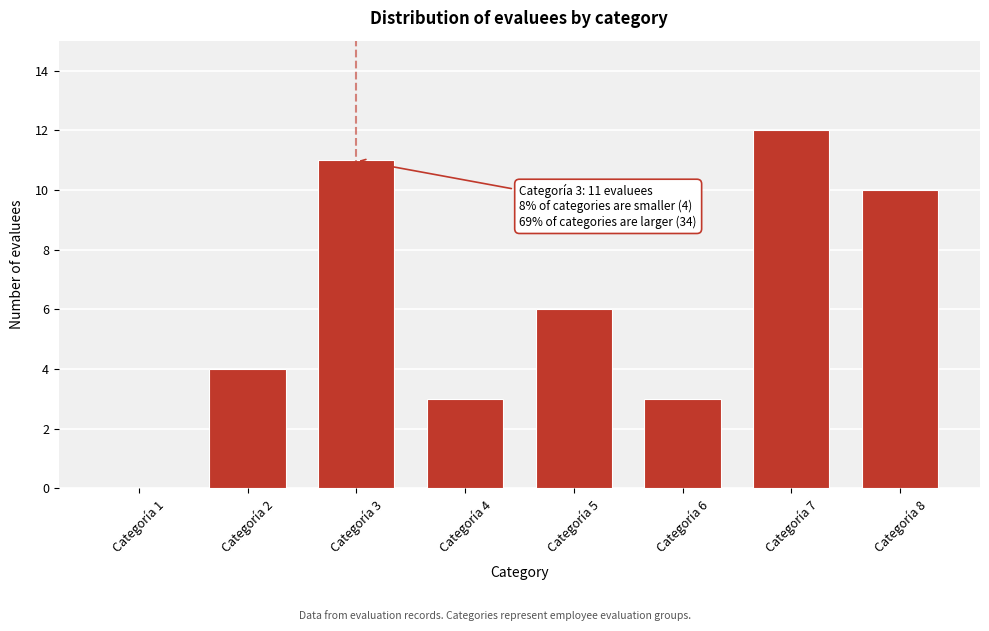

Reading left to right, extract all data points from this chart.

Categoría 1=0	Categoría 2=4	Categoría 3=11	Categoría 4=3	Categoría 5=6	Categoría 6=3	Categoría 7=12	Categoría 8=10